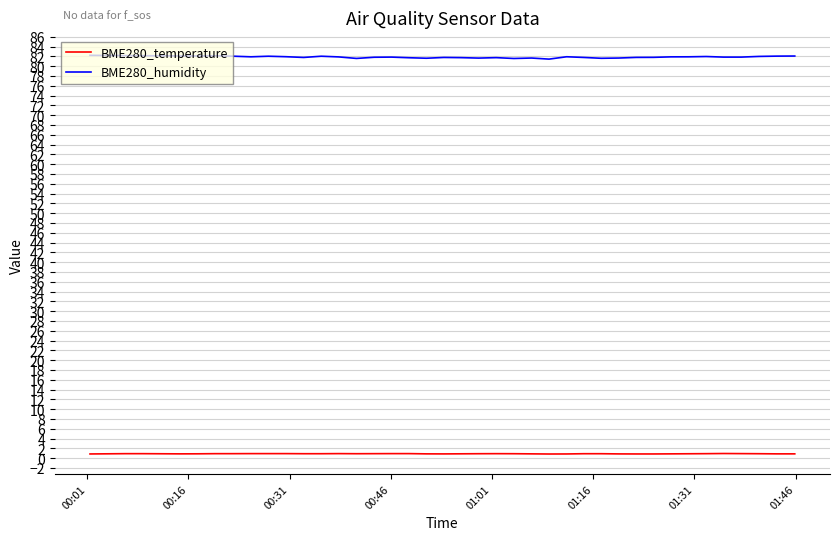

Rank the series by their maximum value, from highest to lowest.

BME280_humidity, BME280_temperature